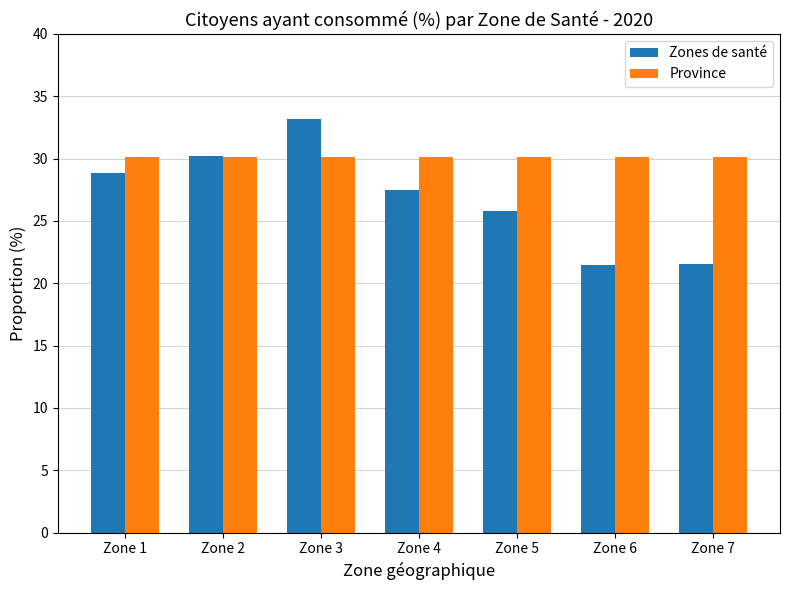

What is the value of the Province bar at the 6th from the left?

30.1